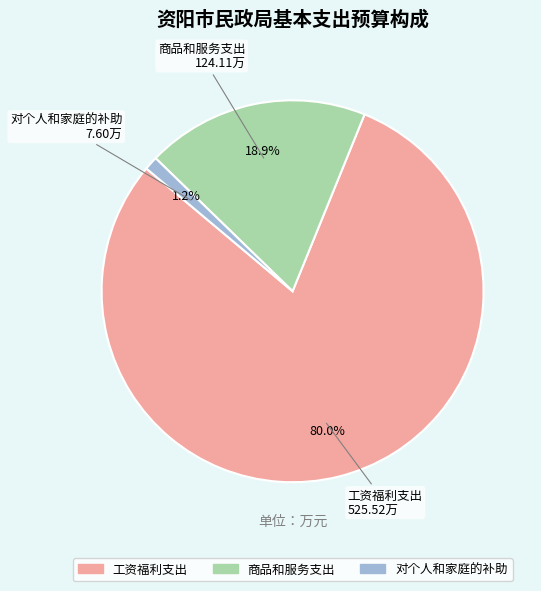

How many segments does this pie chart have?

3